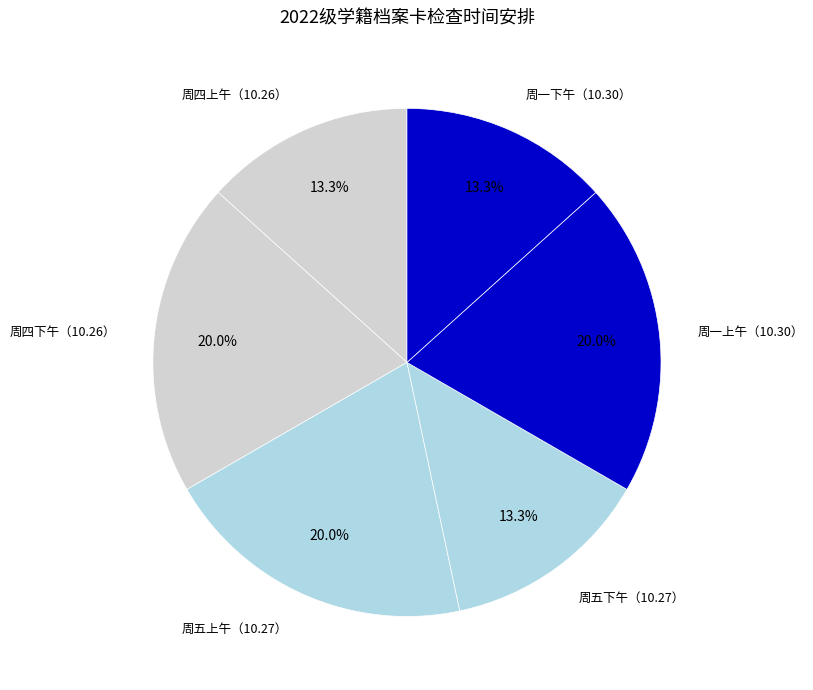

Does 周四下午（10.26） account for over 50% of the chart?

No